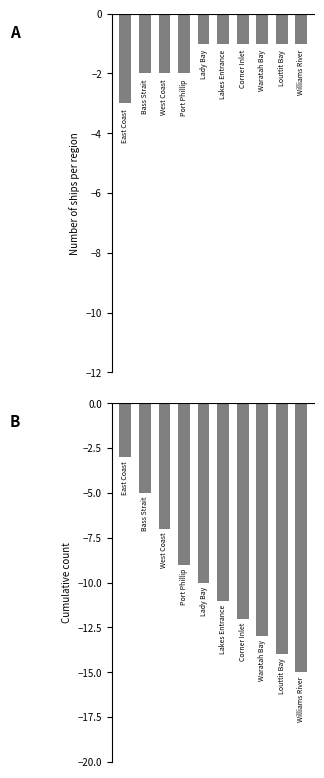

Is the value of Ship Count at 4 greater than the value of Cumulative Count at 7?

Yes